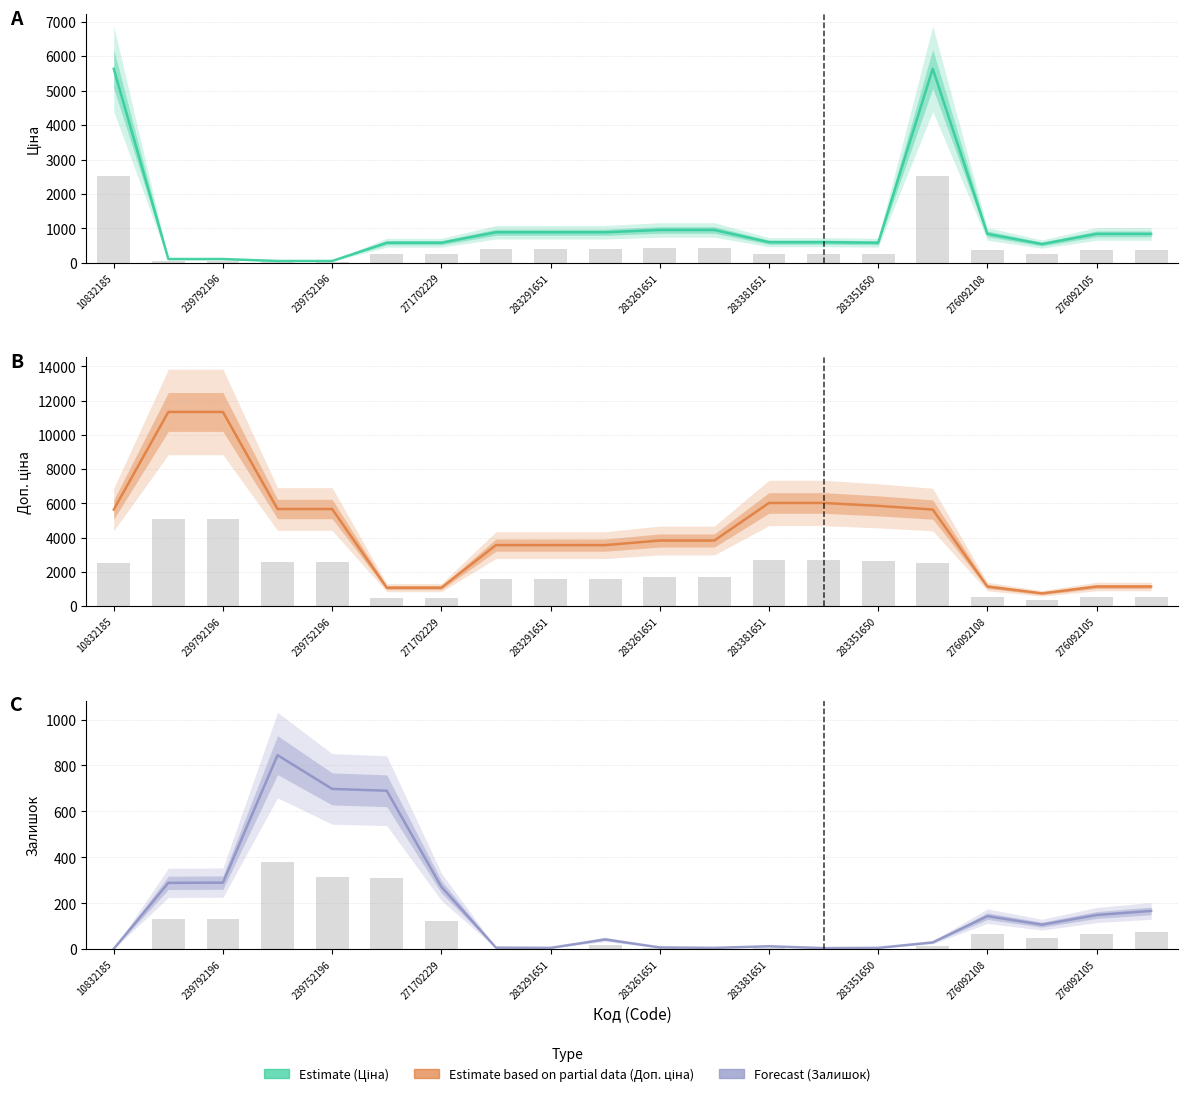

Is the value of Доп. ціна at 239752196 greater than the value of Залишок at 19?

Yes